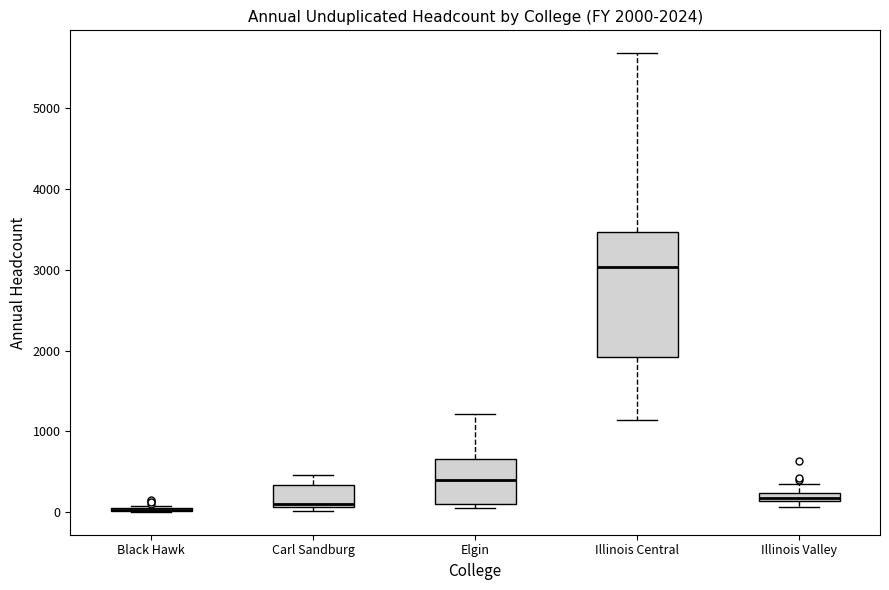

Comparing the boxes themselves (not the whiskers), which one is the tallest?

Illinois Central